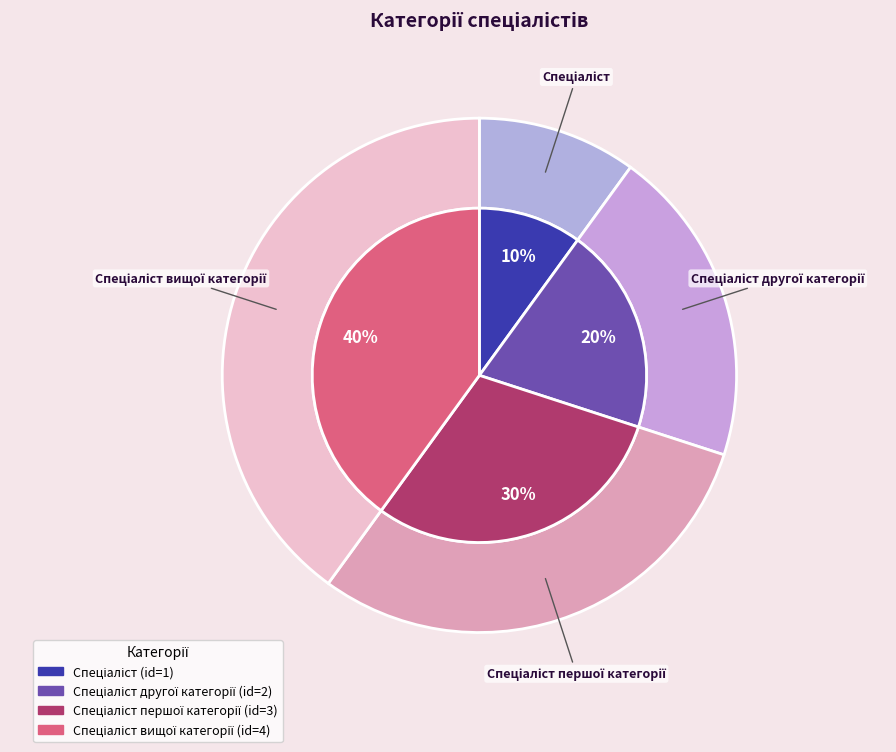

How many segments does this pie chart have?

4